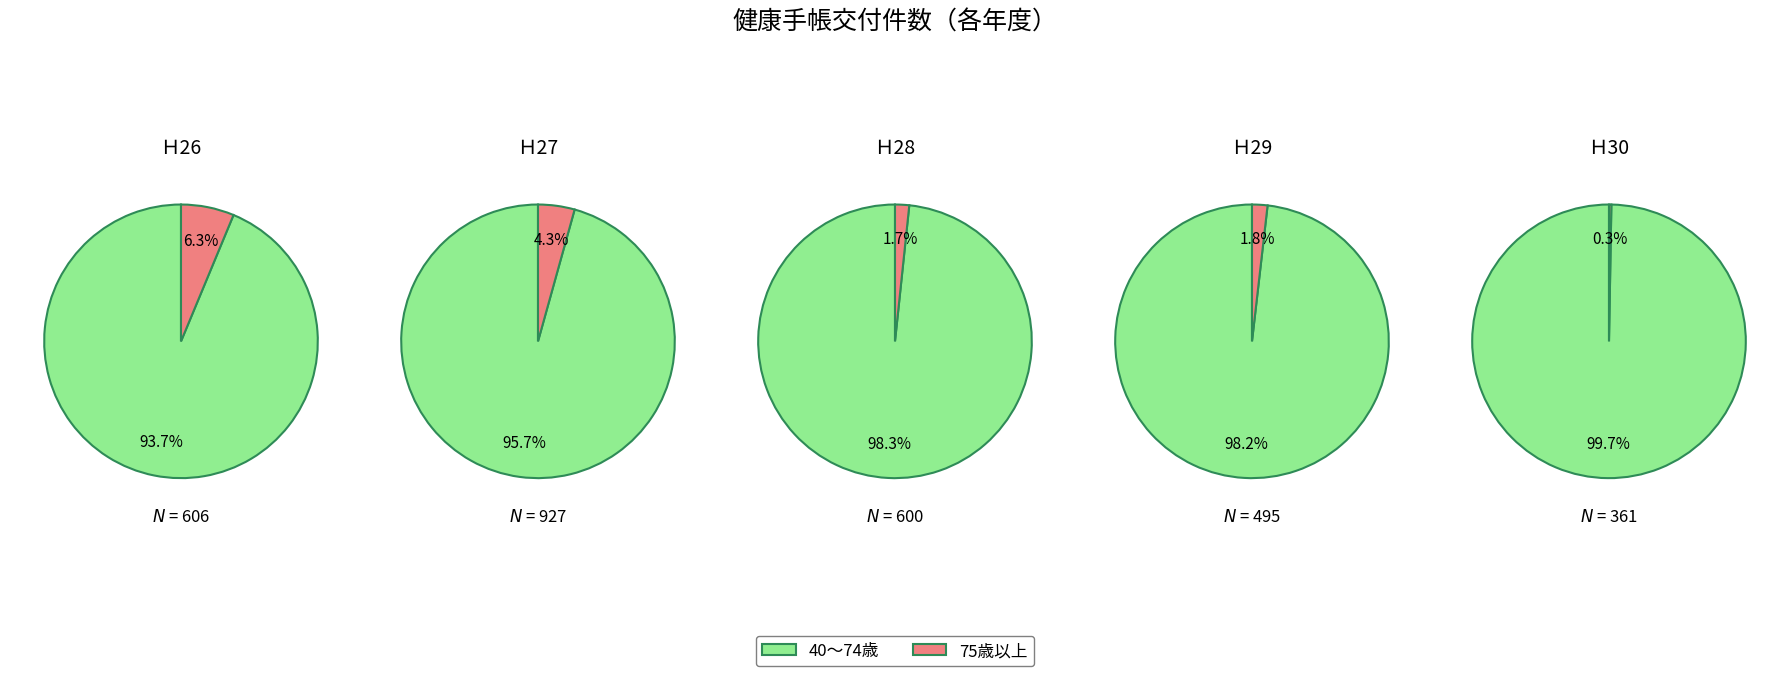

Between Ｈ26 and Ｈ28, which is larger?

Ｈ28